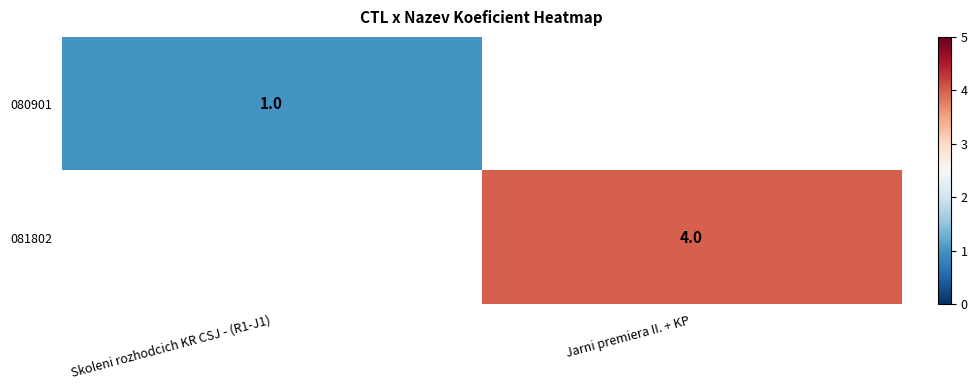

The value of 080901 at Skoleni rozhodcich KR CSJ - (R1-J1) is 1. True or false?

True